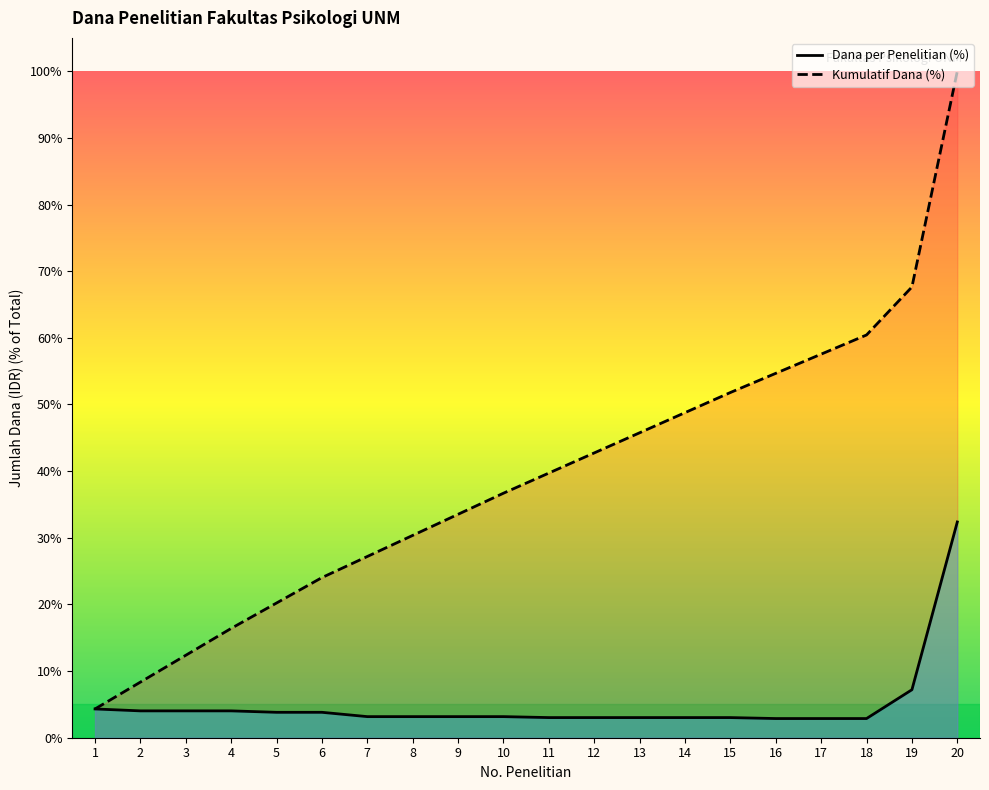

Reading left to right, transcribe all the data shown in this chart.

Dana (juta): 4.3	4.0	4.0	4.0	3.8	3.8	3.2	3.2	3.2	3.2	3.0	3.0	3.0	3.0	3.0	2.9	2.9	2.9	7.2	32.4
Kumulatif: 4.3	8.3	12.4	16.4	20.2	24.0	27.2	30.4	33.5	36.7	39.7	42.7	45.8	48.8	51.8	54.7	57.6	60.4	67.6	100.0